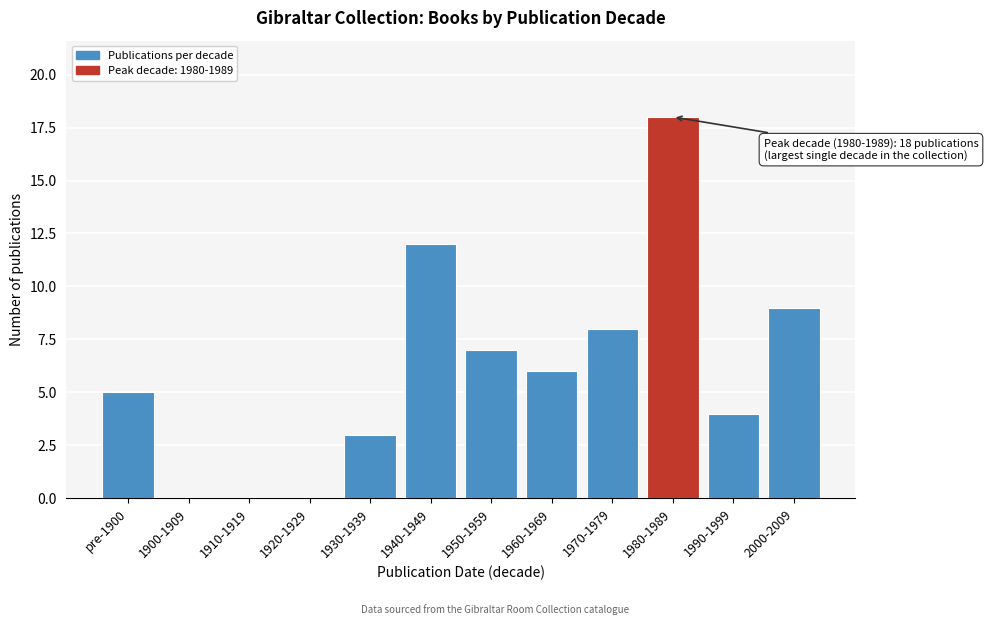

Reading left to right, extract all data points from this chart.

pre-1900=5	1900-1909=0	1910-1919=0	1920-1929=0	1930-1939=3	1940-1949=12	1950-1959=7	1960-1969=6	1970-1979=8	1980-1989=18	1990-1999=4	2000-2009=9